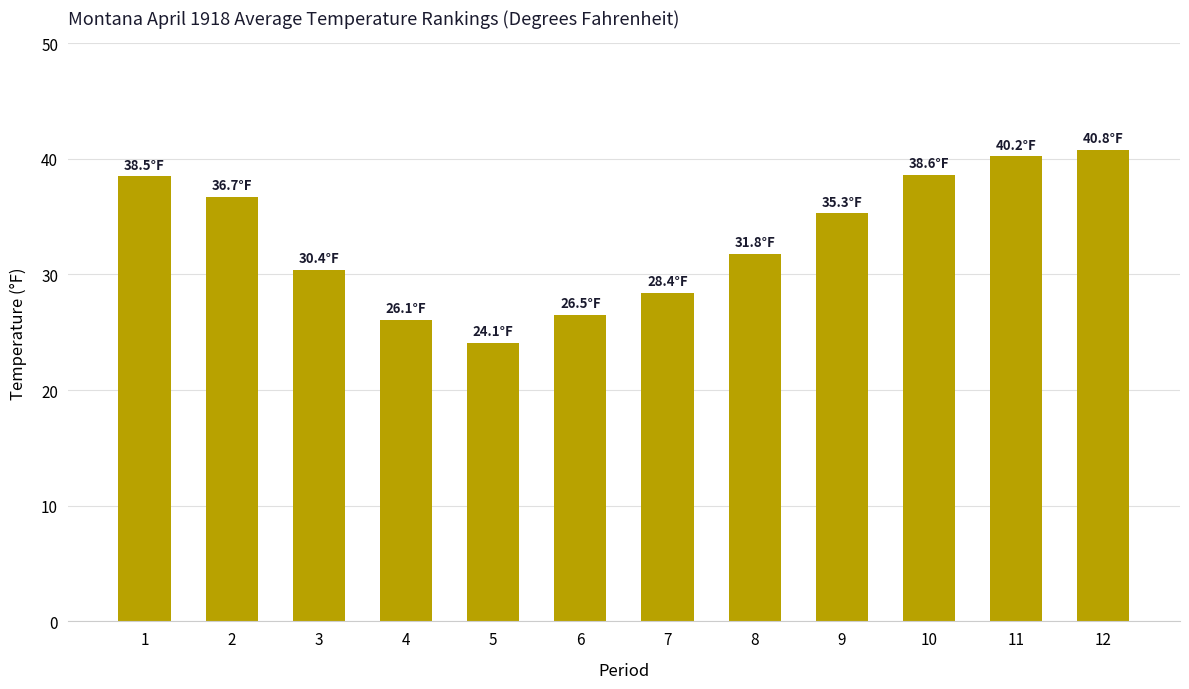

The value at 12 is 40.8. True or false?

True